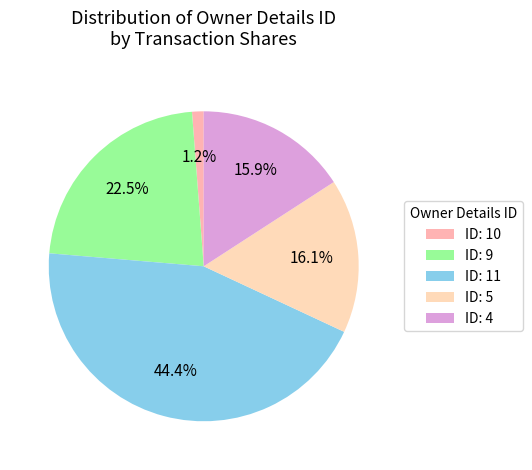

Which slice is the smallest?

ID: 10